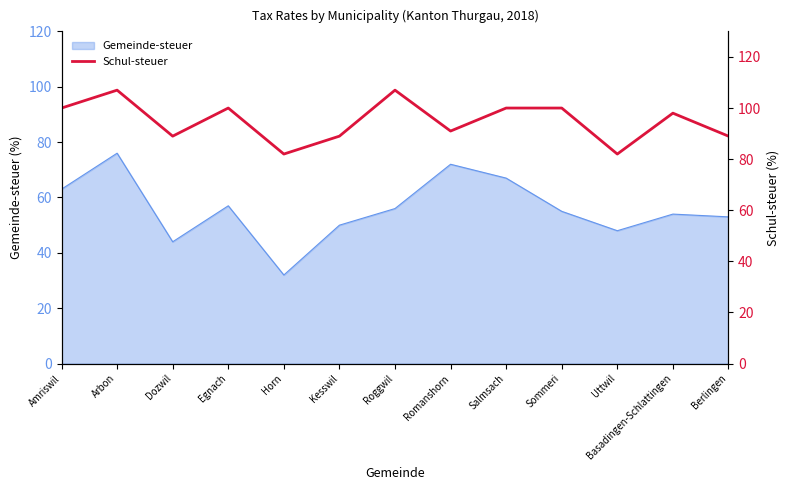

How many categories are shown in the chart?

13